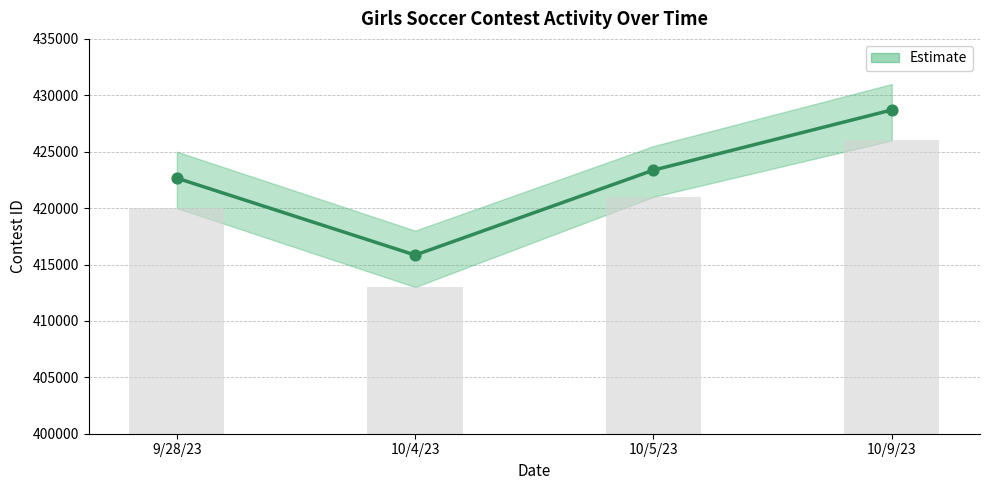

What is the change in value from 10/5/23 to 10/9/23?

+5335